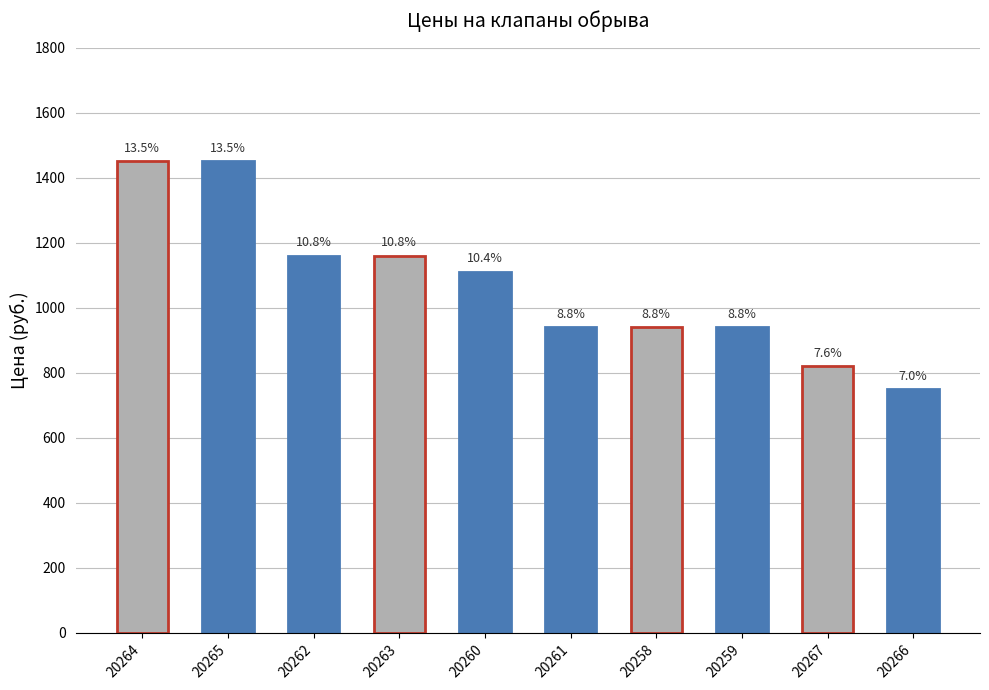

What is the approximate value at 20263, to the nearest 50?

1150